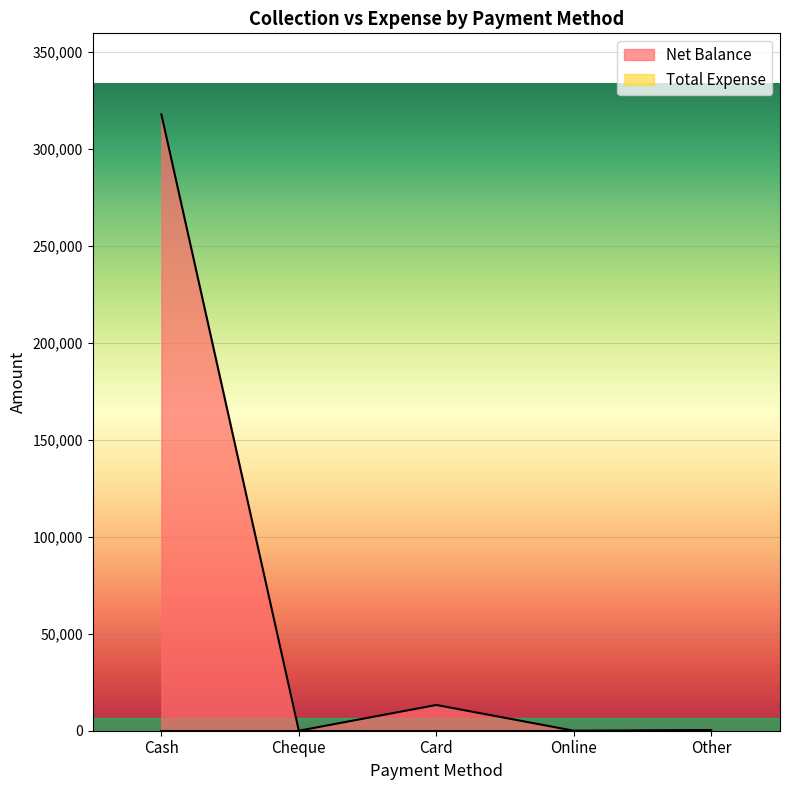

True or false: the data shows 513277 at Cash.

False